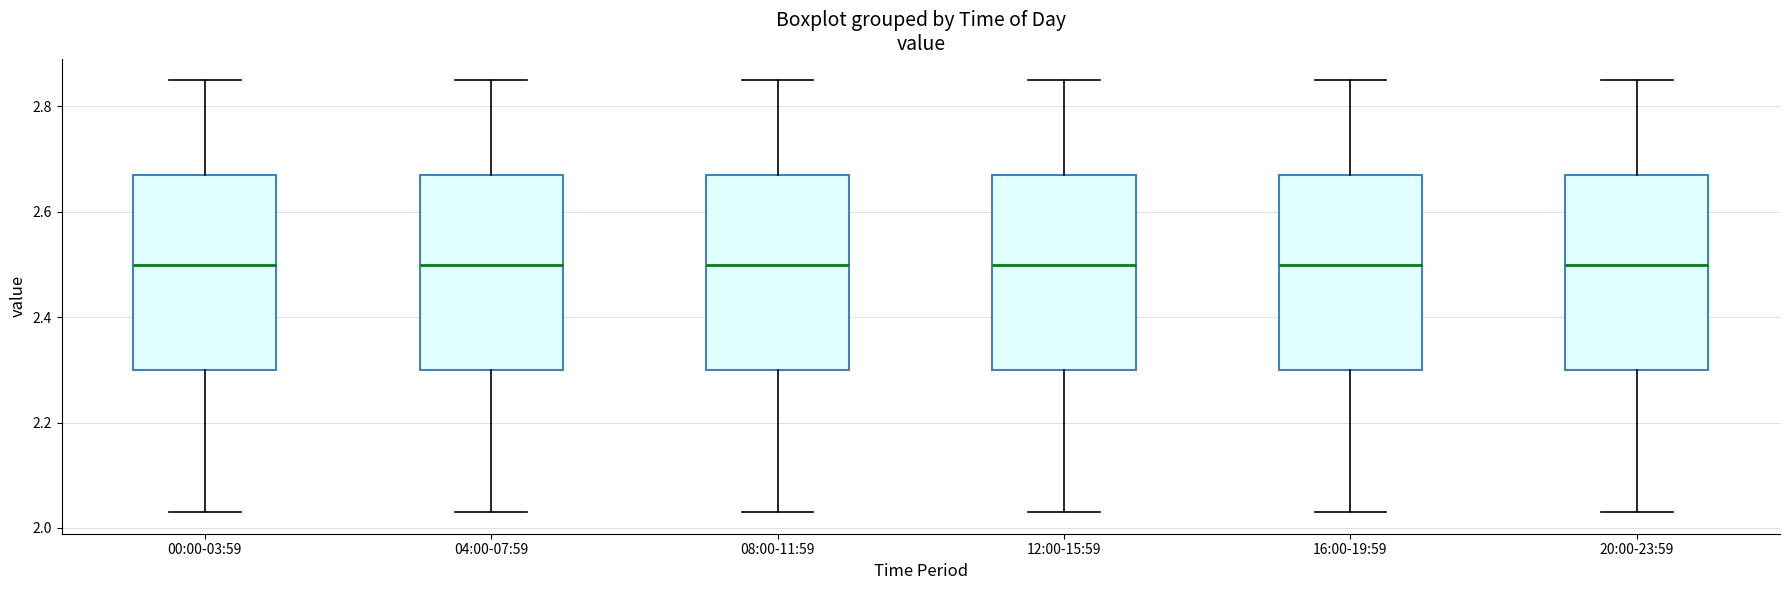

Reading left to right, read every box against the y-axis: the position of its median line, the range the box covers, and the ends of its whiskers. The values are not printed on the chart, so give them approximately, as read against the axis.

00:00-03:59: median 2.50, box 2.30 to 2.68, whiskers 2.04 to 2.86
04:00-07:59: median 2.50, box 2.30 to 2.68, whiskers 2.04 to 2.86
08:00-11:59: median 2.50, box 2.30 to 2.68, whiskers 2.04 to 2.86
12:00-15:59: median 2.50, box 2.30 to 2.68, whiskers 2.04 to 2.86
16:00-19:59: median 2.50, box 2.30 to 2.68, whiskers 2.04 to 2.86
20:00-23:59: median 2.50, box 2.30 to 2.68, whiskers 2.04 to 2.86